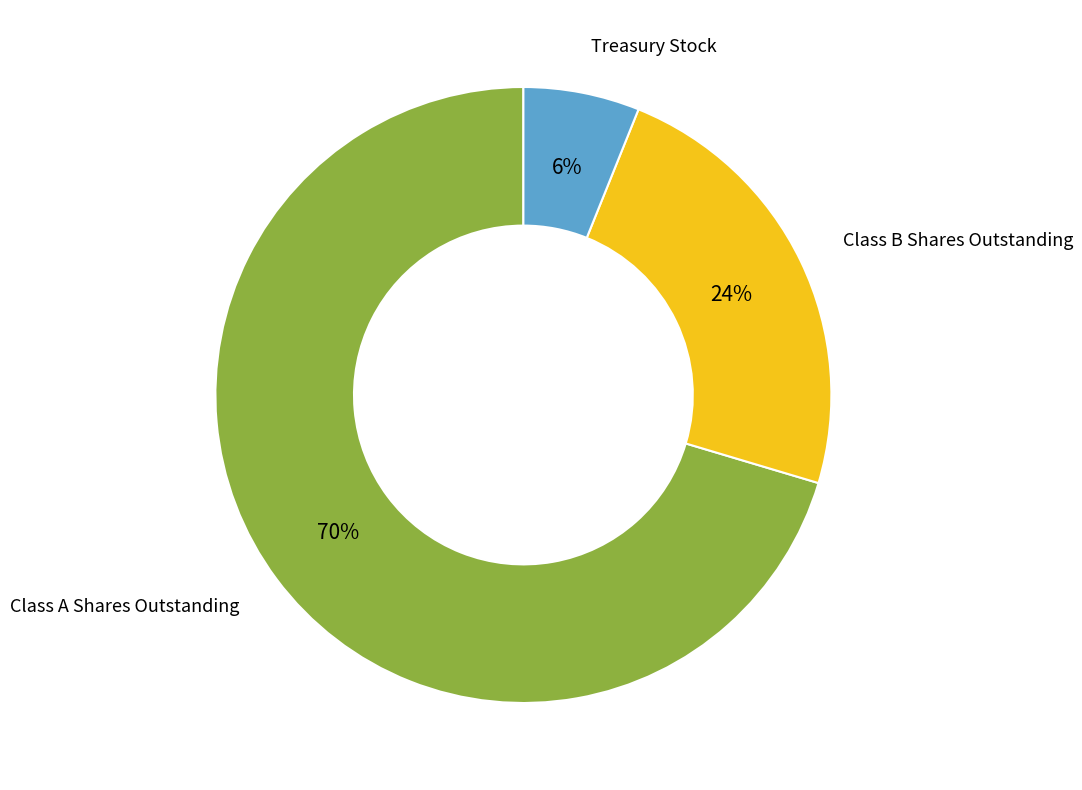

Does any single category account for the majority?

Yes